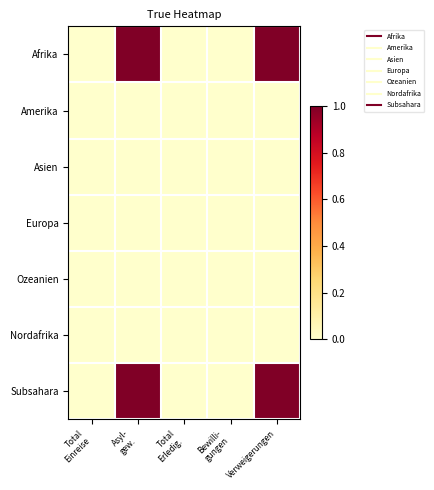

Which series has the widest spread of values?

Afrika